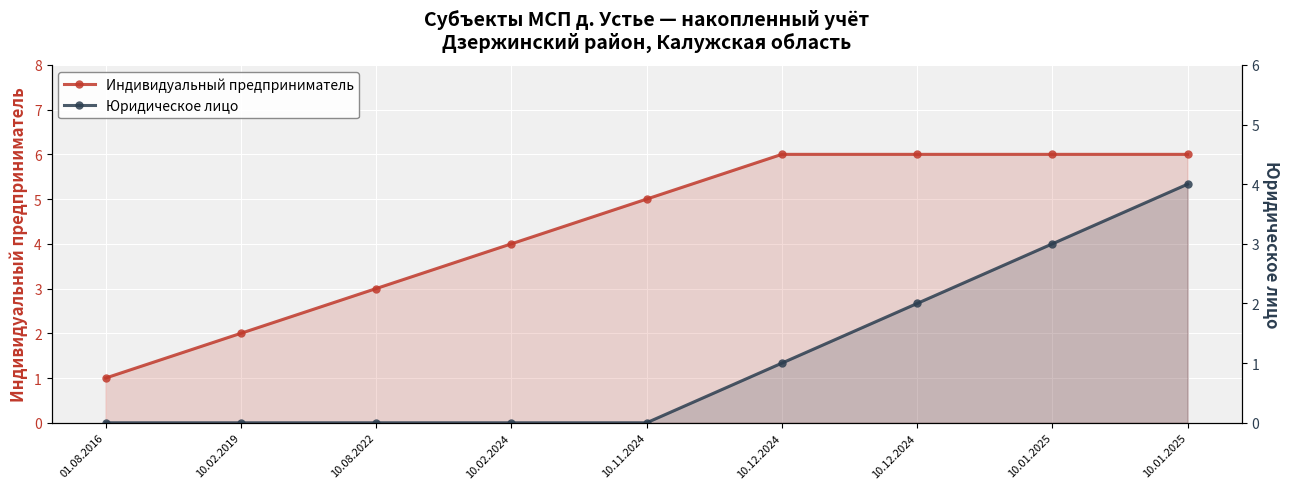

Which category has the lowest value in the Юридическое лицо series?

01.08.2016